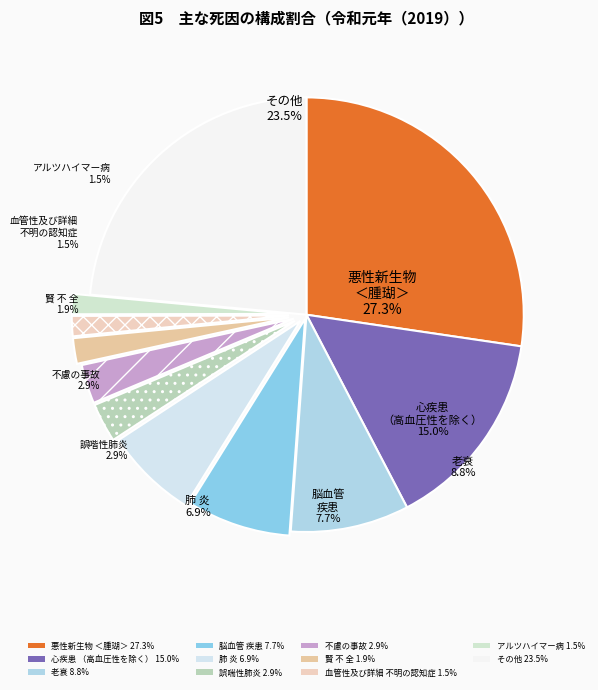

Does Line 2 account for over 50% of the chart?

No